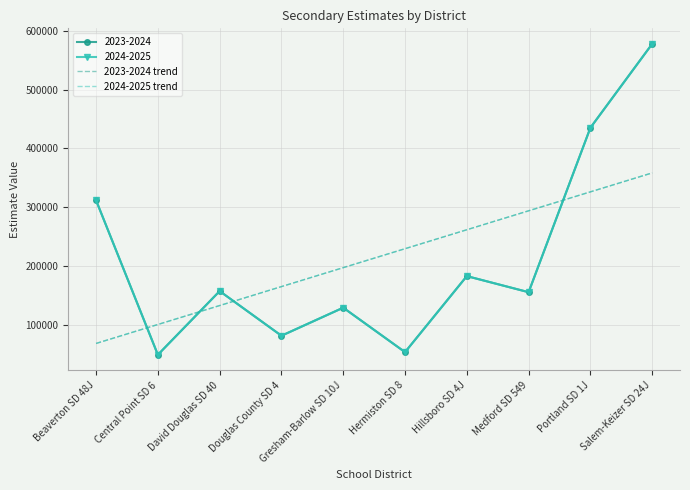

Count the number of data series in this chart.

2